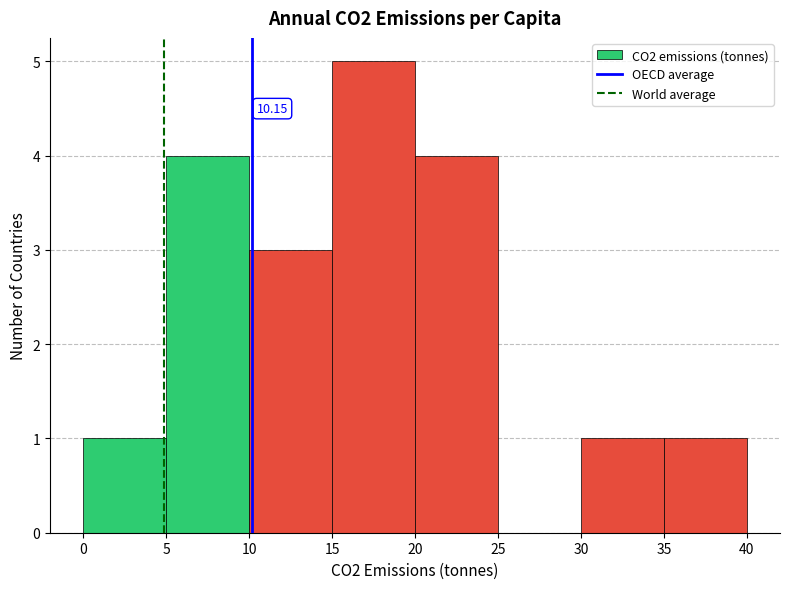

Which range on the x-axis has the tallest bar?

15 to 20